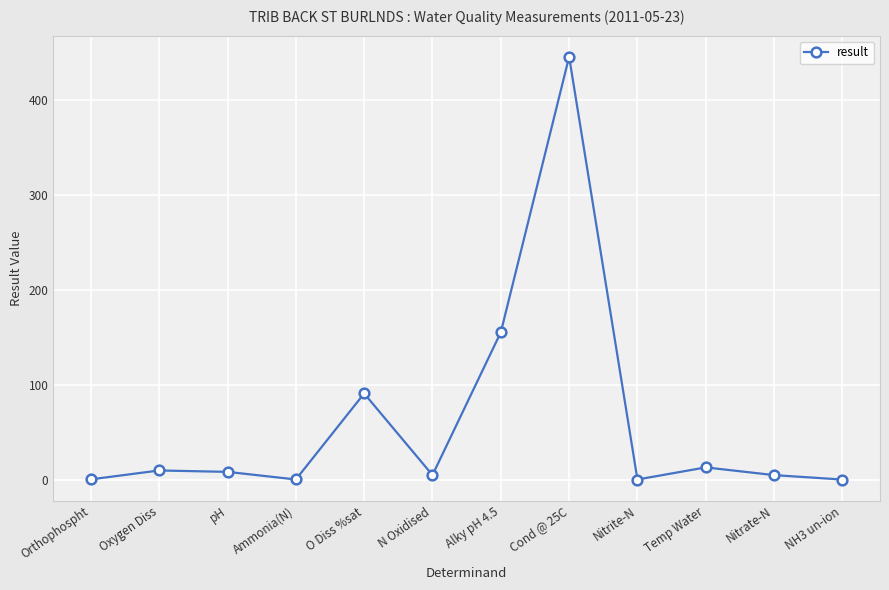

What position from the right is NH3 un-ion?

1